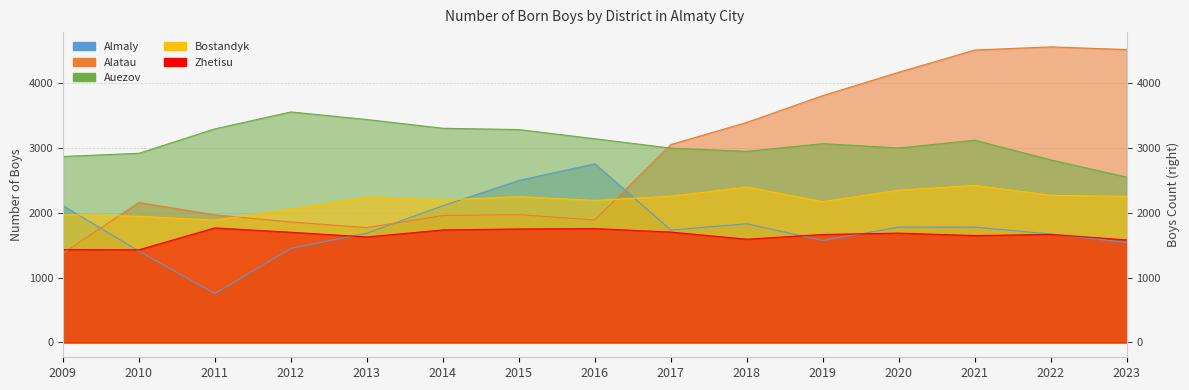

What is the difference between the second highest and minimum values in the Zhetisu series?

327